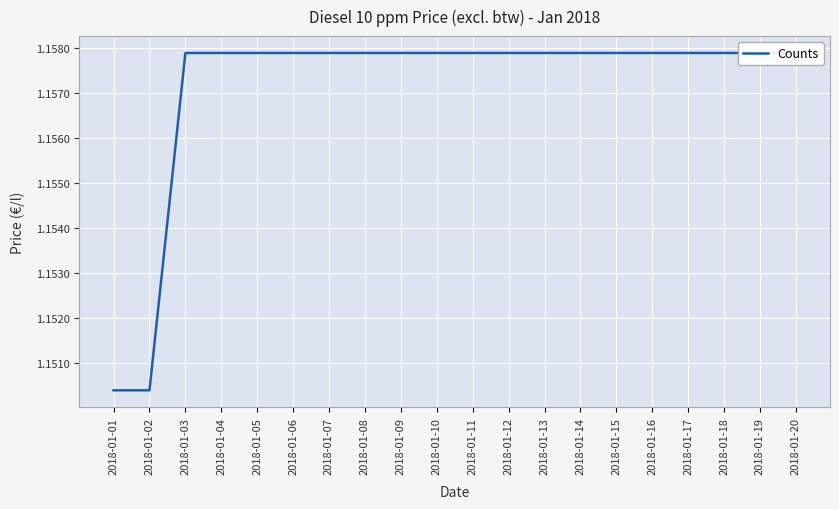

Count the number of data series in this chart.

1